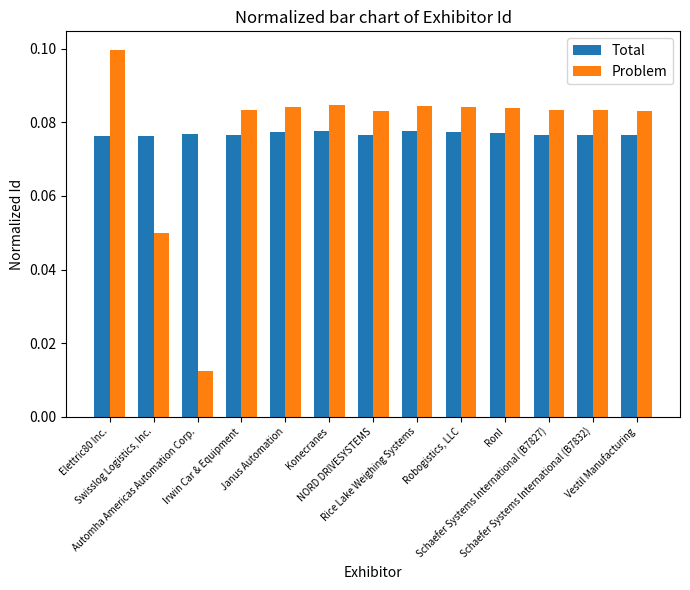

Is it true that Total equals 0.0 at Konecranes?

False